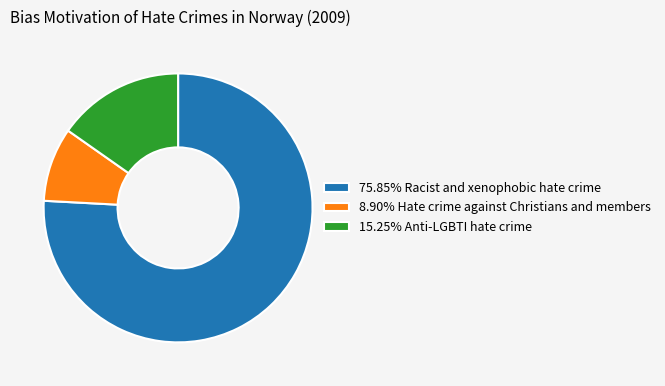

Combined, do 15.25% Anti-LGBTI hate crime and 75.85% Racist and xenophobic hate crime account for over 50%?

Yes